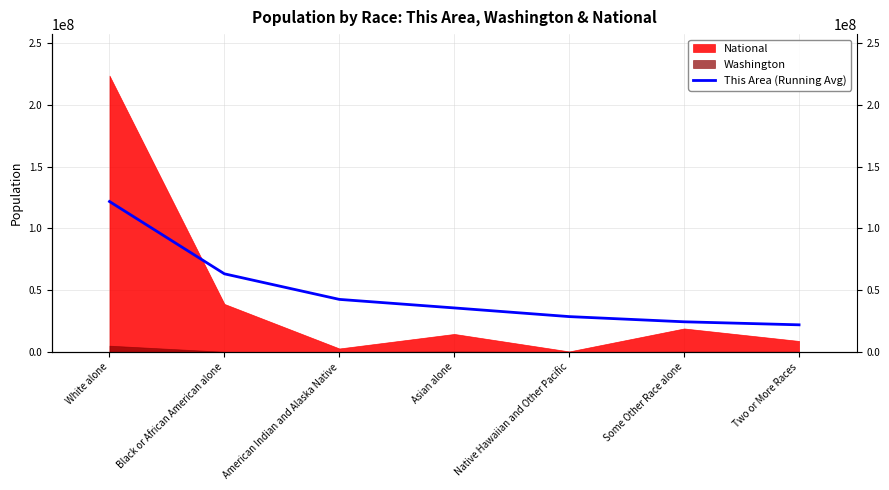

What is the difference between the second highest and second lowest values?

38780494.4